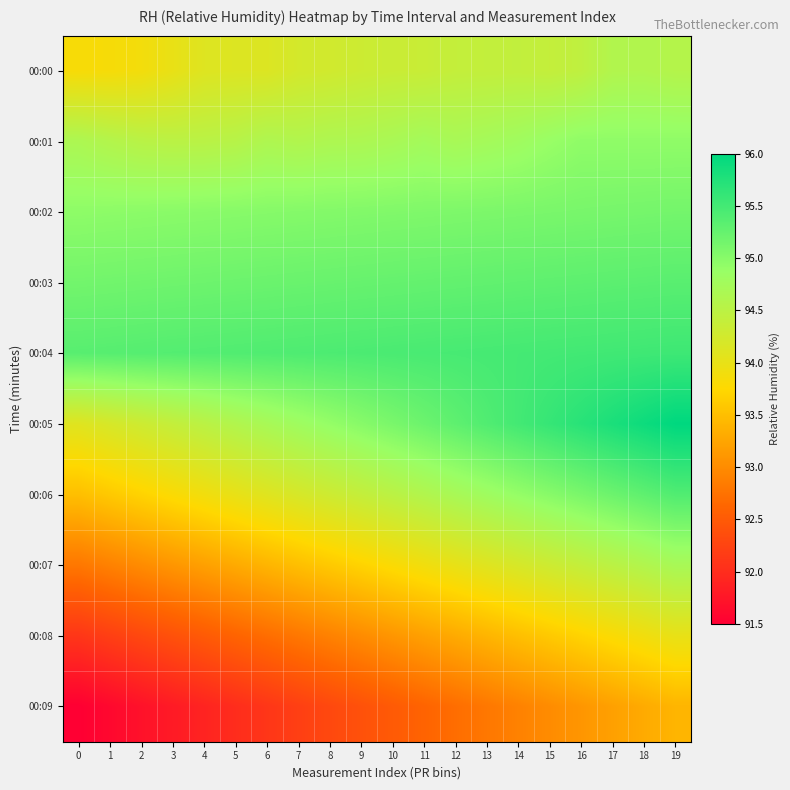

Count the number of categories in the chart.

20